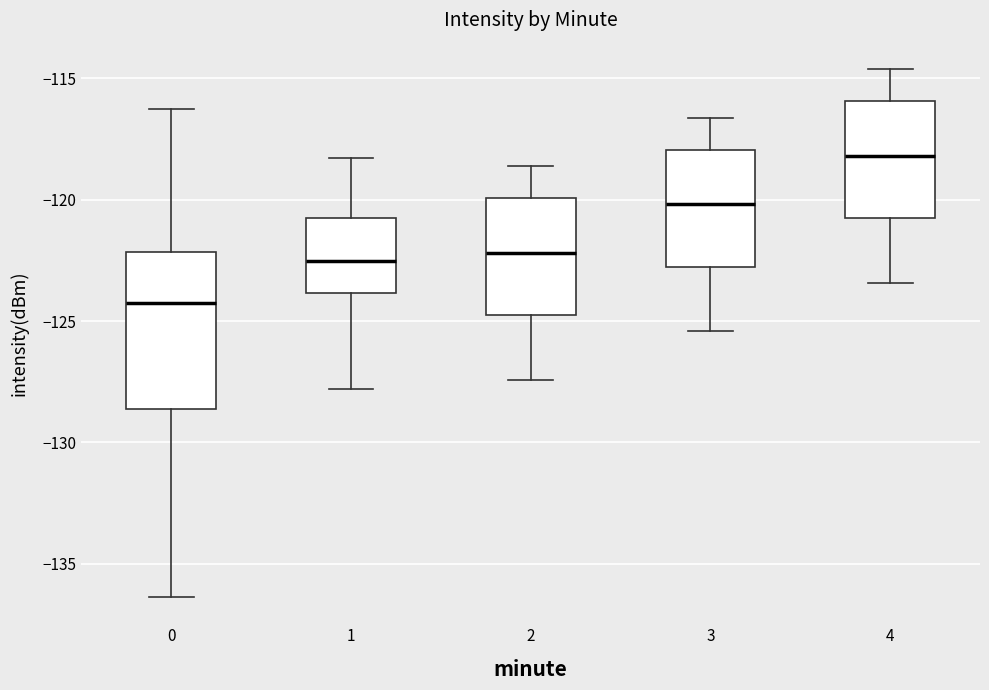

Where does the median line of the box at x = 0 sit on the y-axis? The values are not printed on the chart, so give them approximately, as read against the axis.

-124.0